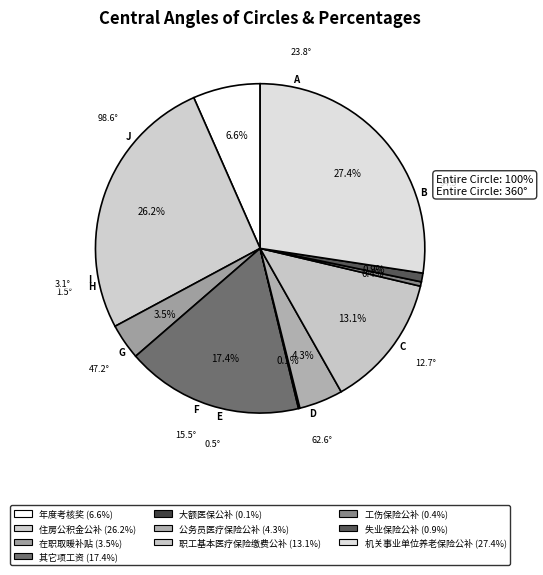

Rank the categories by value from highest to lowest.

机关事业单位养老保险公补, 住房公积金公补, 其它项工资, 职工基本医疗保险缴费公补, 年度考核奖, 公务员医疗保险公补, 在职取暖补贴, 失业保险公补, 工伤保险公补, 大额医保公补